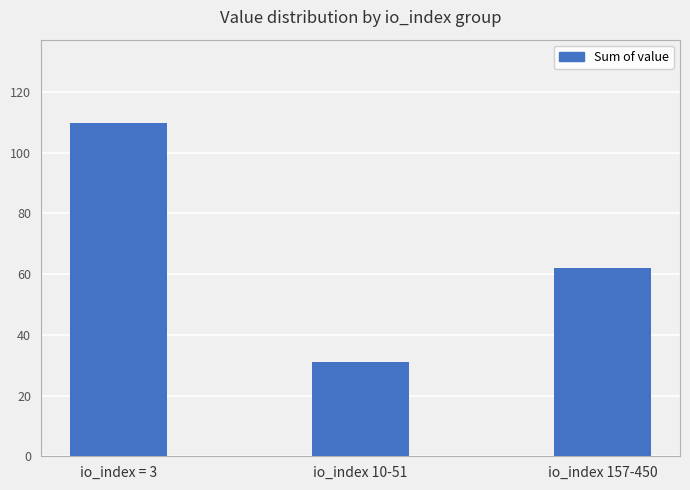

Count the number of data series in this chart.

1